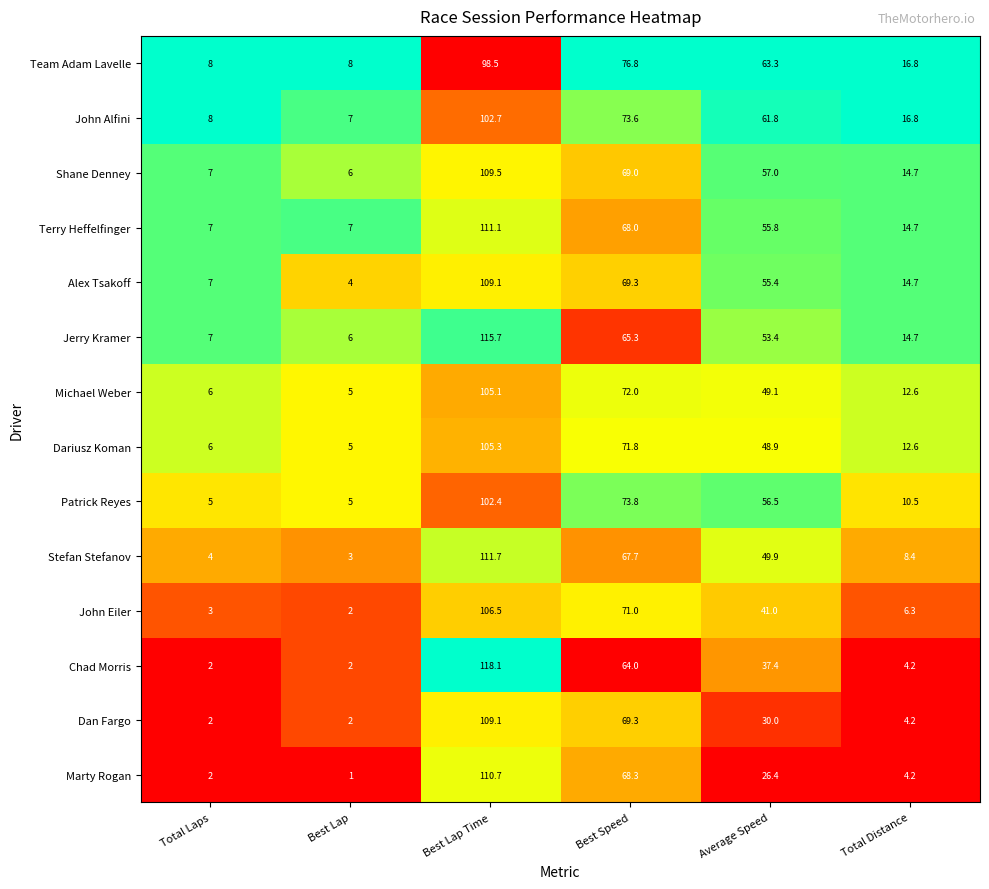

The Chad Morris series shows 2.0 at Best Lap. True or false?

True